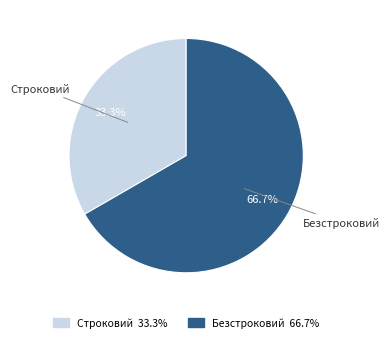

Which slice is the smallest?

Строковий